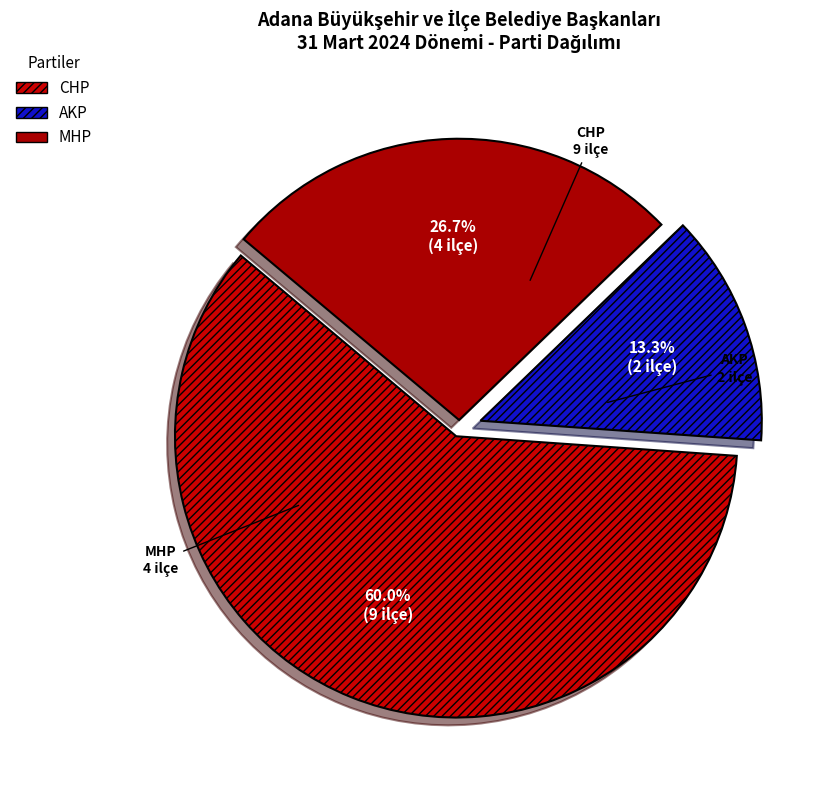

Which slice is the smallest?

AKP